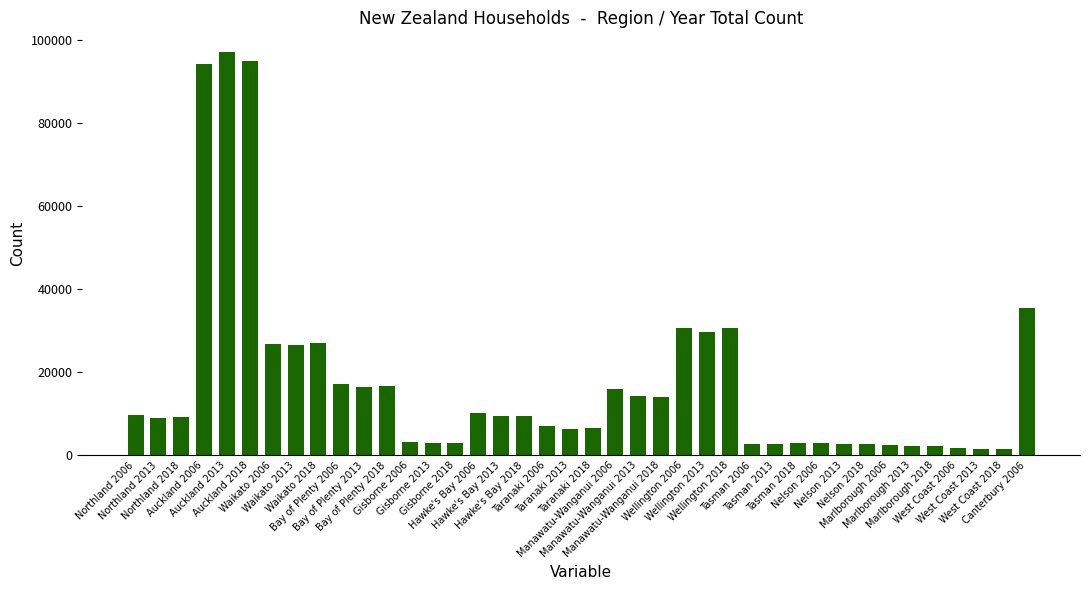

The chart shows a value of 55793 at Auckland 2006. True or false?

False